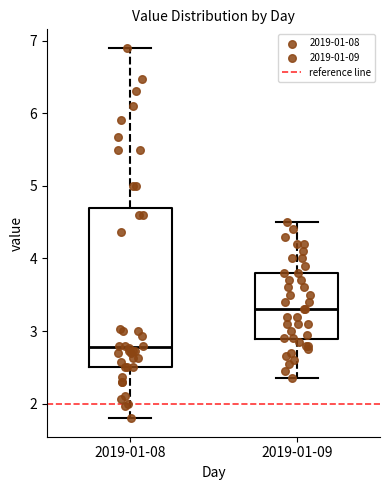

Reading left to right, transcribe this box plot: for each box, give where its median line is, the range the box spans, and where its two whiskers end, as read against the y-axis. The values are not printed on the chart, so give them approximately, as read against the axis.

2019-01-08: median 2.8, box 2.5 to 4.7, whiskers 1.8 to 6.9
2019-01-09: median 3.3, box 2.9 to 3.8, whiskers 2.4 to 4.5